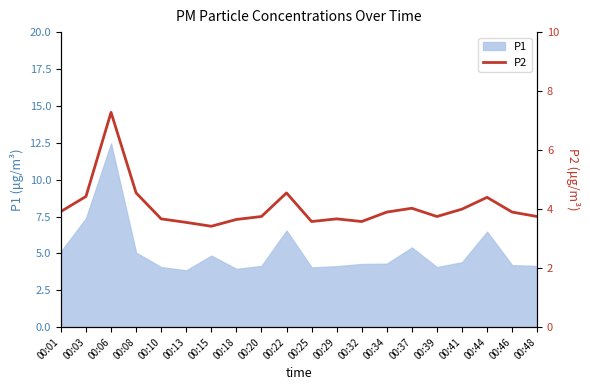

What is the sum of all values?

81.3